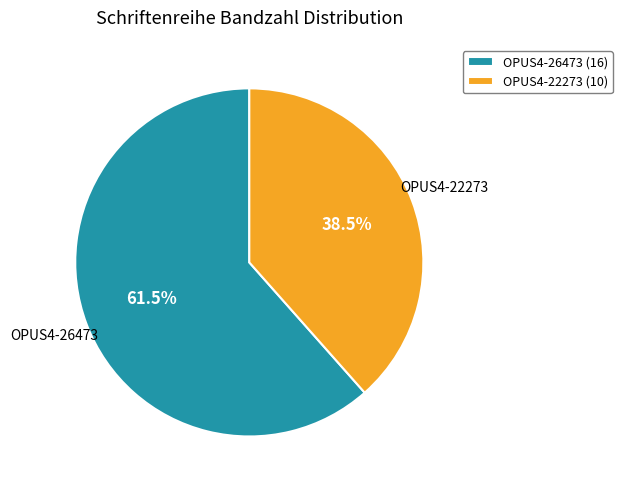

Which category accounts for the majority?

OPUS4-26473